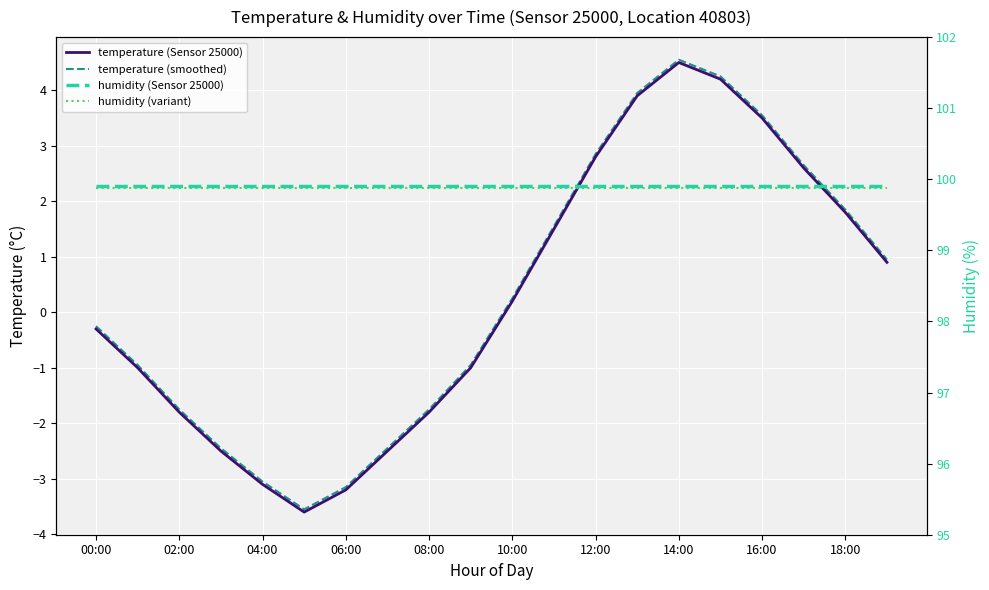

Read the temperature (smoothed) value at 16:00.

3.5